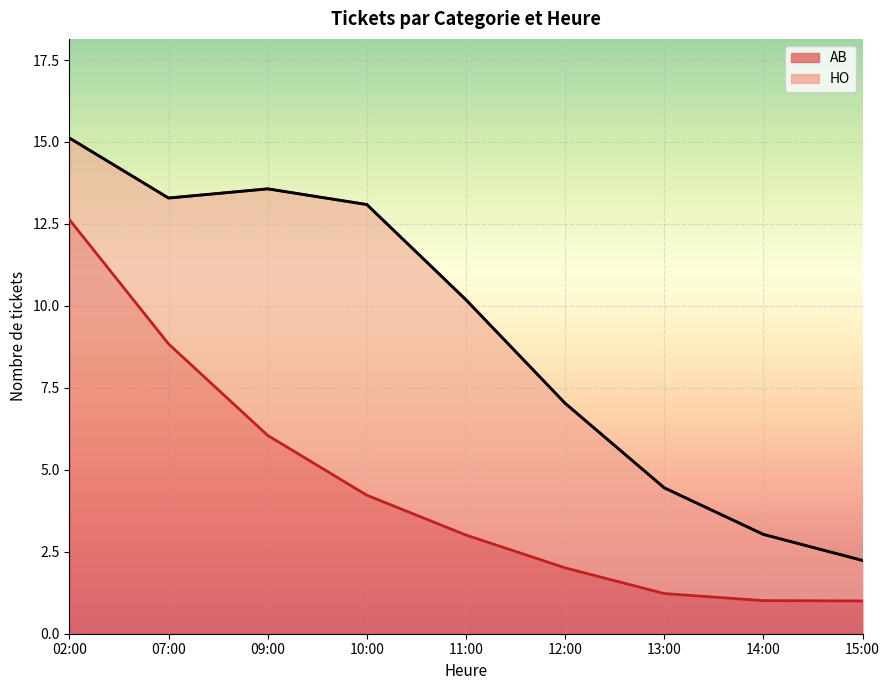

Rank the categories by value from highest to lowest.

02:00, 07:00, 09:00, 10:00, 11:00, 12:00, 13:00, 14:00, 15:00